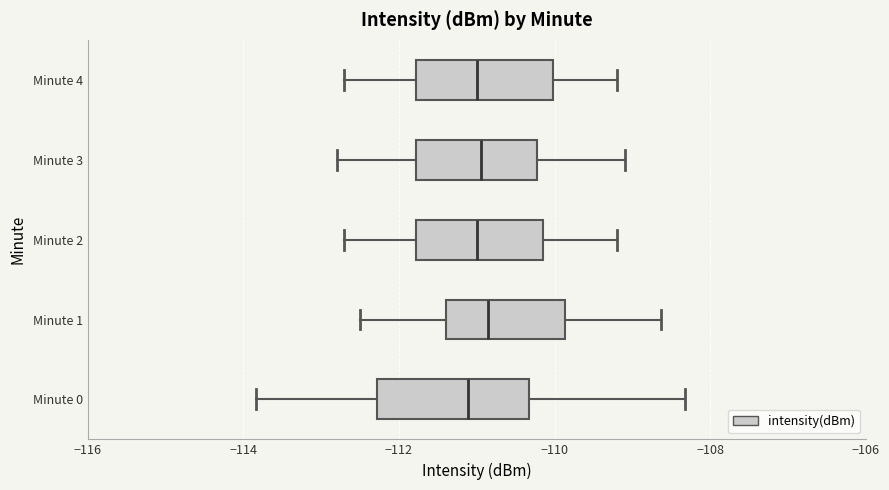

Reading bottom to top, transcribe this box plot: for each box, give where its median line is, the range the box spans, and where its two whiskers end, as read against the x-axis. The values are not printed on the chart, so give them approximately, as read against the axis.

Minute 0: median -111.2, box -112.2 to -110.4, whiskers -113.8 to -108.4
Minute 1: median -110.8, box -111.4 to -109.8, whiskers -112.4 to -108.6
Minute 2: median -111.0, box -111.8 to -110.2, whiskers -112.6 to -109.2
Minute 3: median -111.0, box -111.8 to -110.2, whiskers -112.8 to -109.0
Minute 4: median -111.0, box -111.8 to -110.0, whiskers -112.6 to -109.2